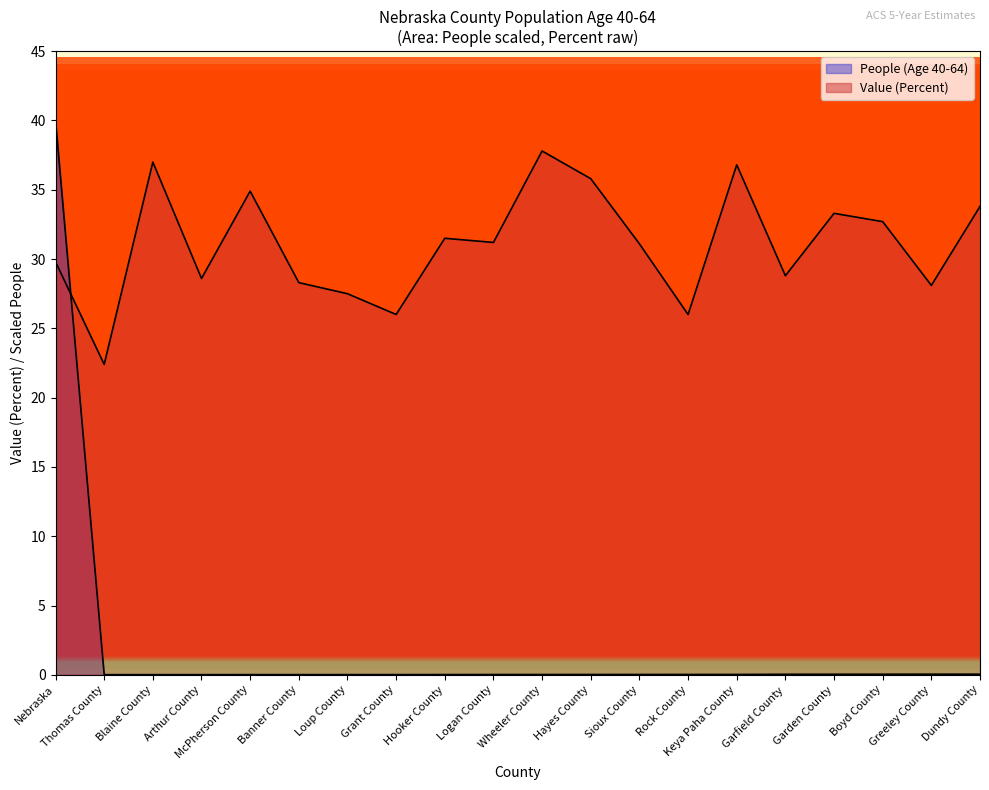

Which series has the largest range (max minus min)?

People (Age 40-64)